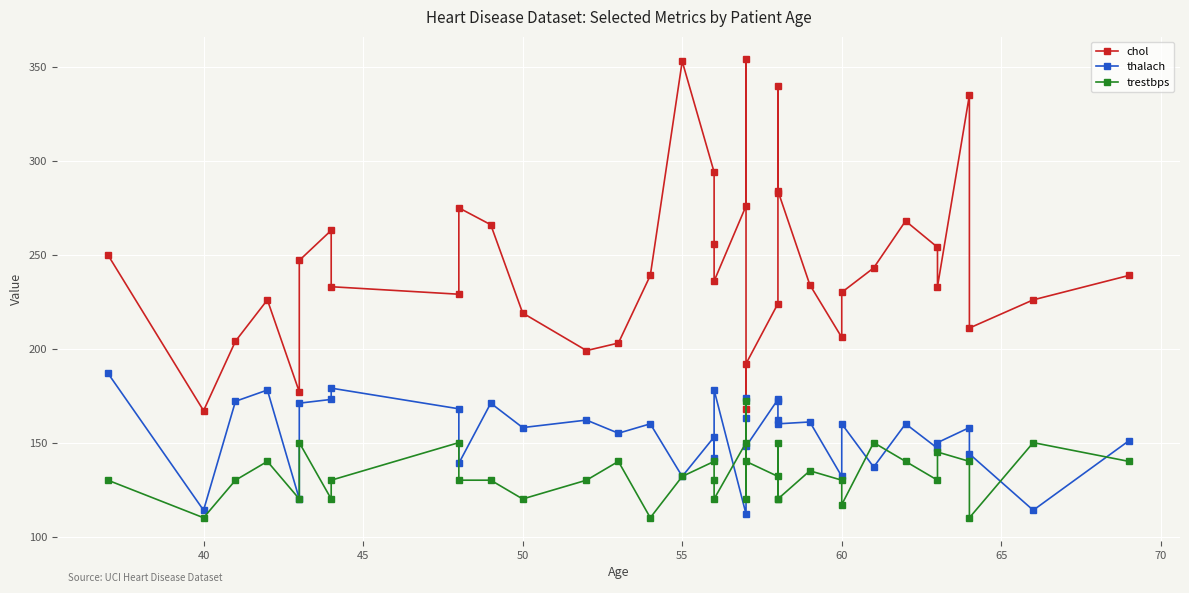

How many intersections are there between trestbps and thalach?

6